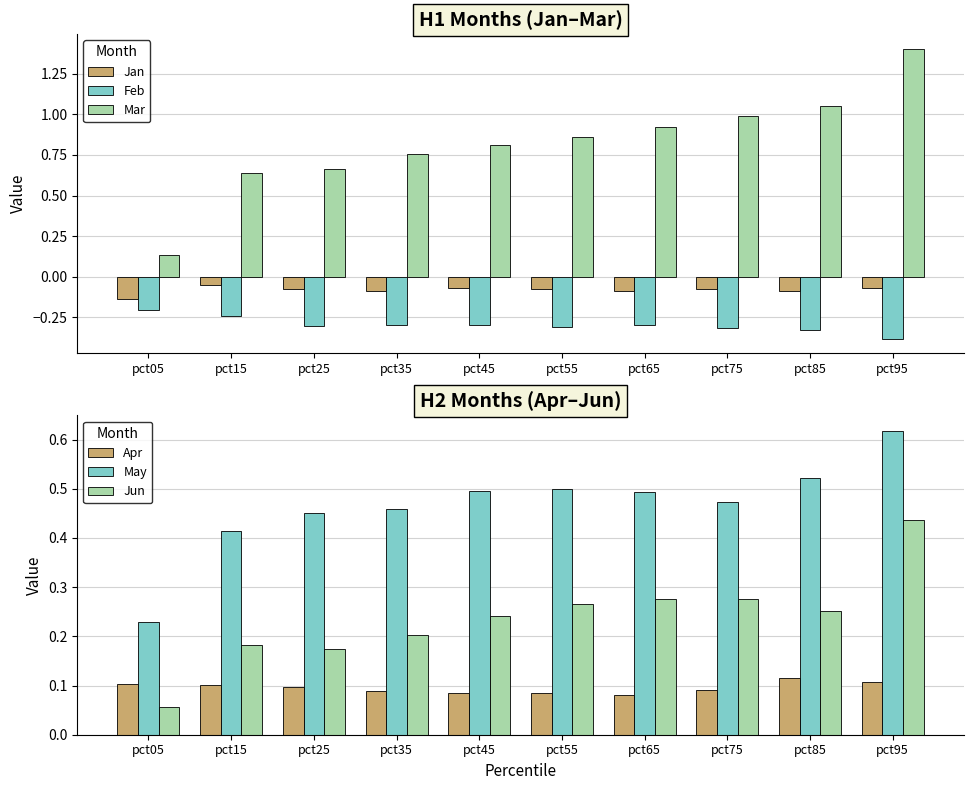

At how many categories does at least one series exceed 0?

10